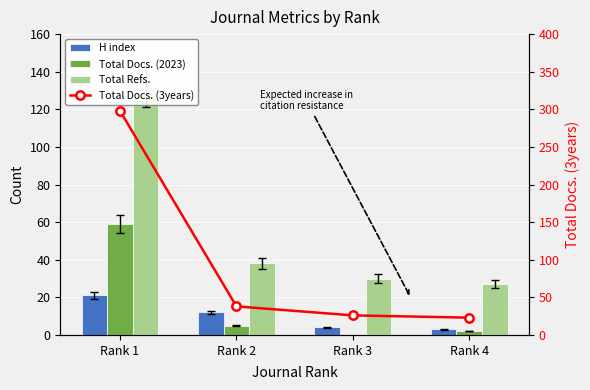

At how many categories does at least one series exceed 200?

1